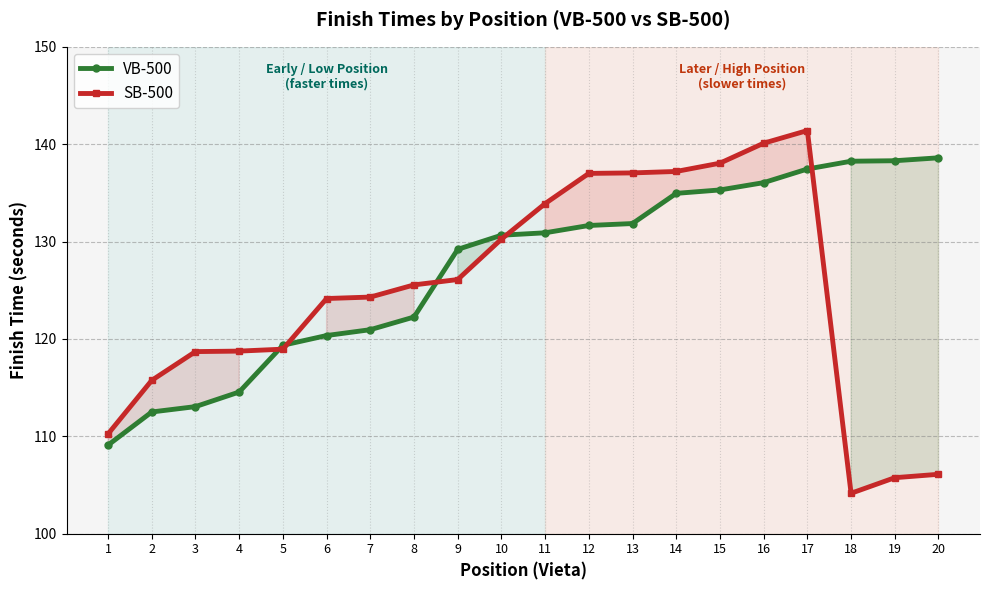

Which series has the largest range (max minus min)?

SB-500